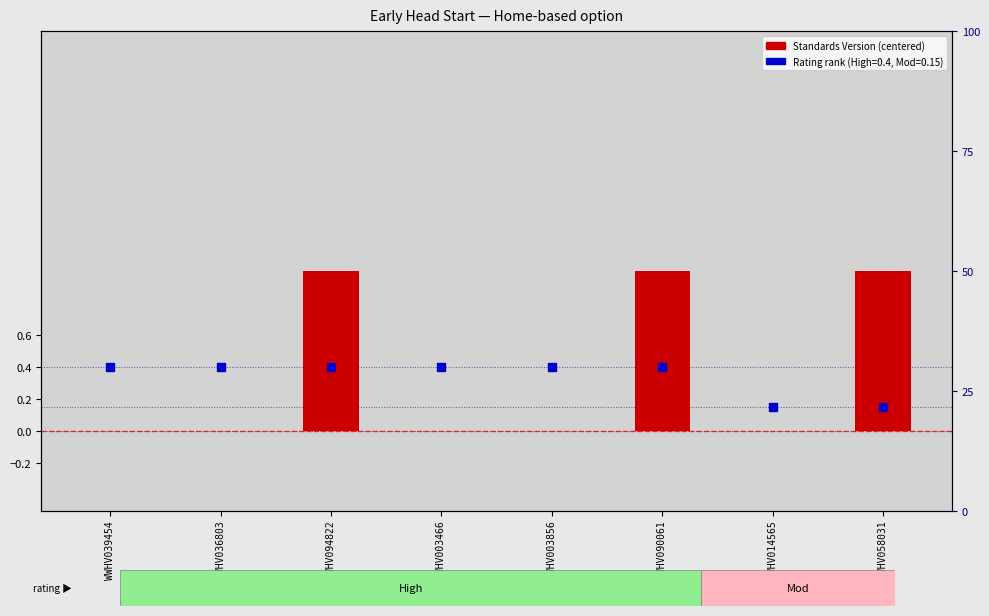

What is the total value across all series at WWHV036803?

0.4